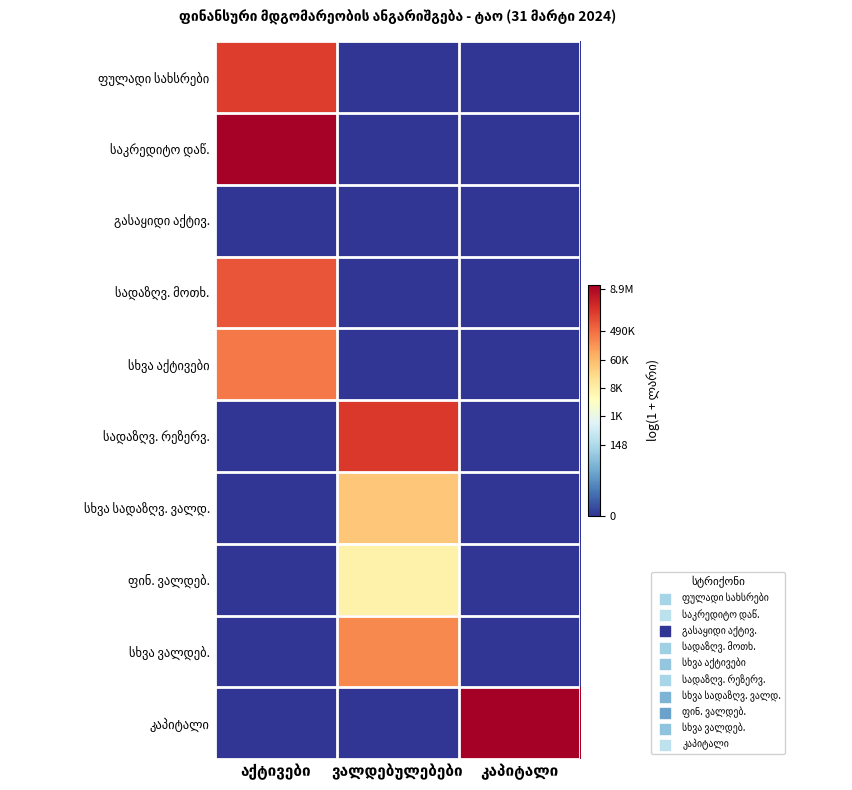

True or false: ფინ. ვალდებ. has a value of 4.4 at აქტივები.

False